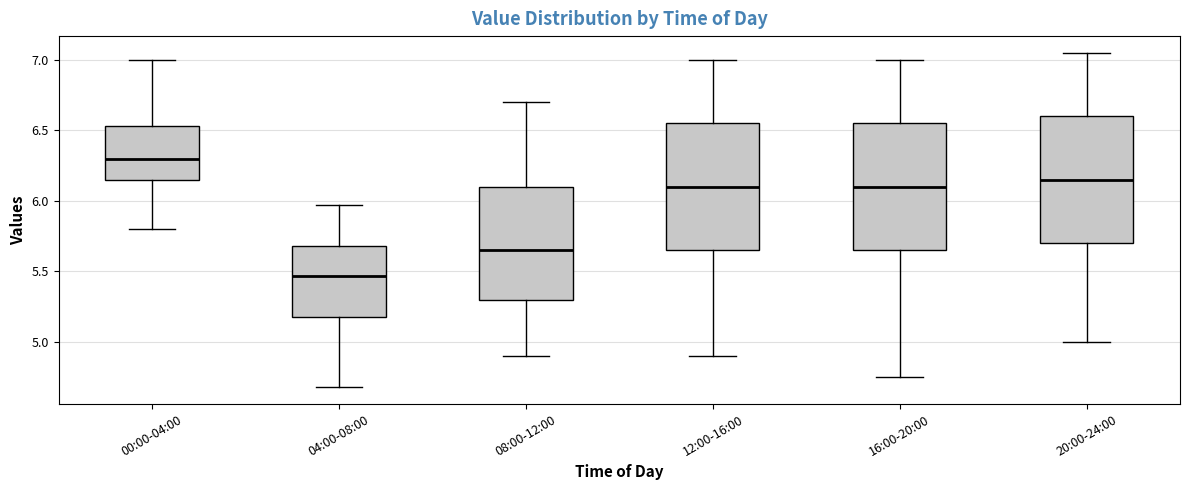

Which box's median line is the highest?

00:00-04:00